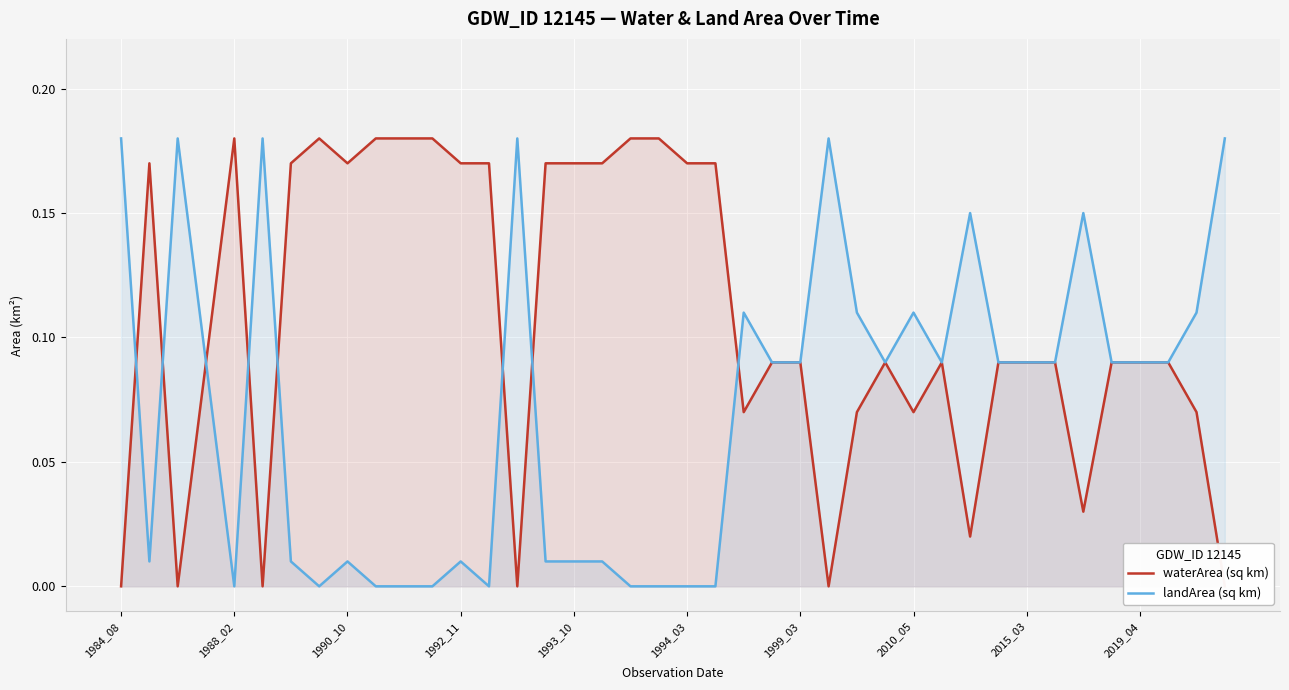

At which category is the sum across all series the highest?

1988_02